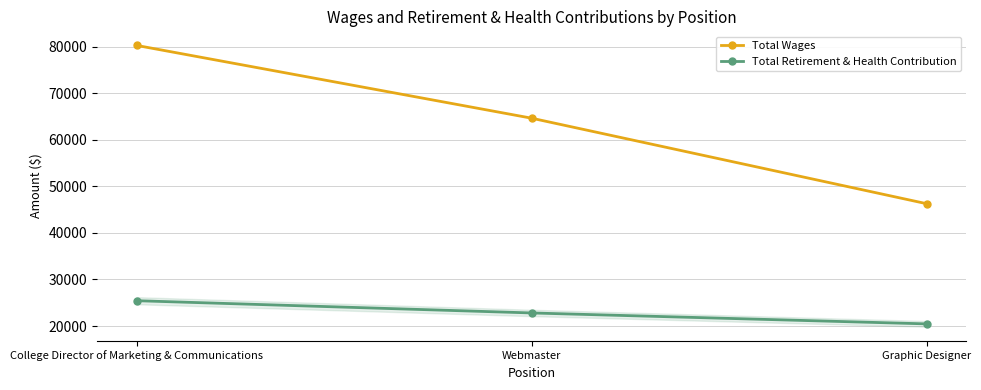

What is the label of the 1st point from the left?

College Director of Marketing & Communications